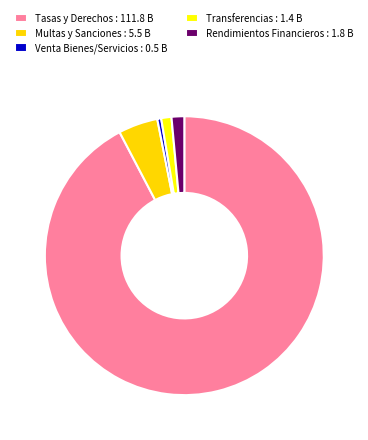

What is the smallest slice in the pie chart?

Venta Bienes/Servicios : 0.5 B